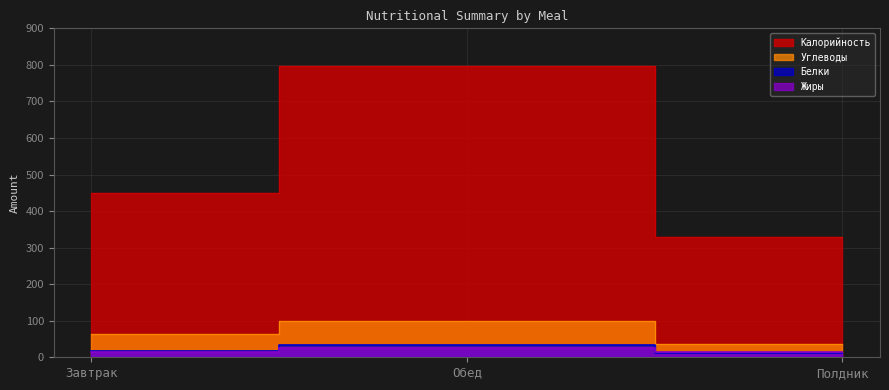

What is the label of the 3rd point from the left?

Полдник